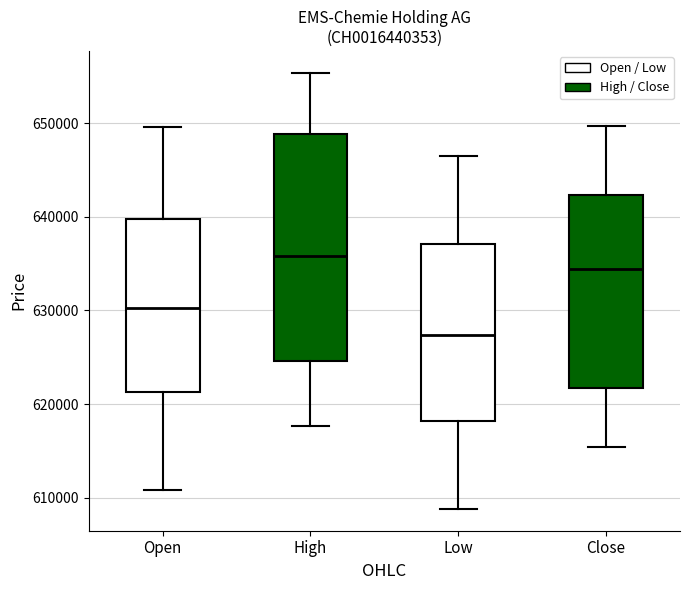

Comparing the boxes themselves (not the whiskers), which one is the tallest?

High